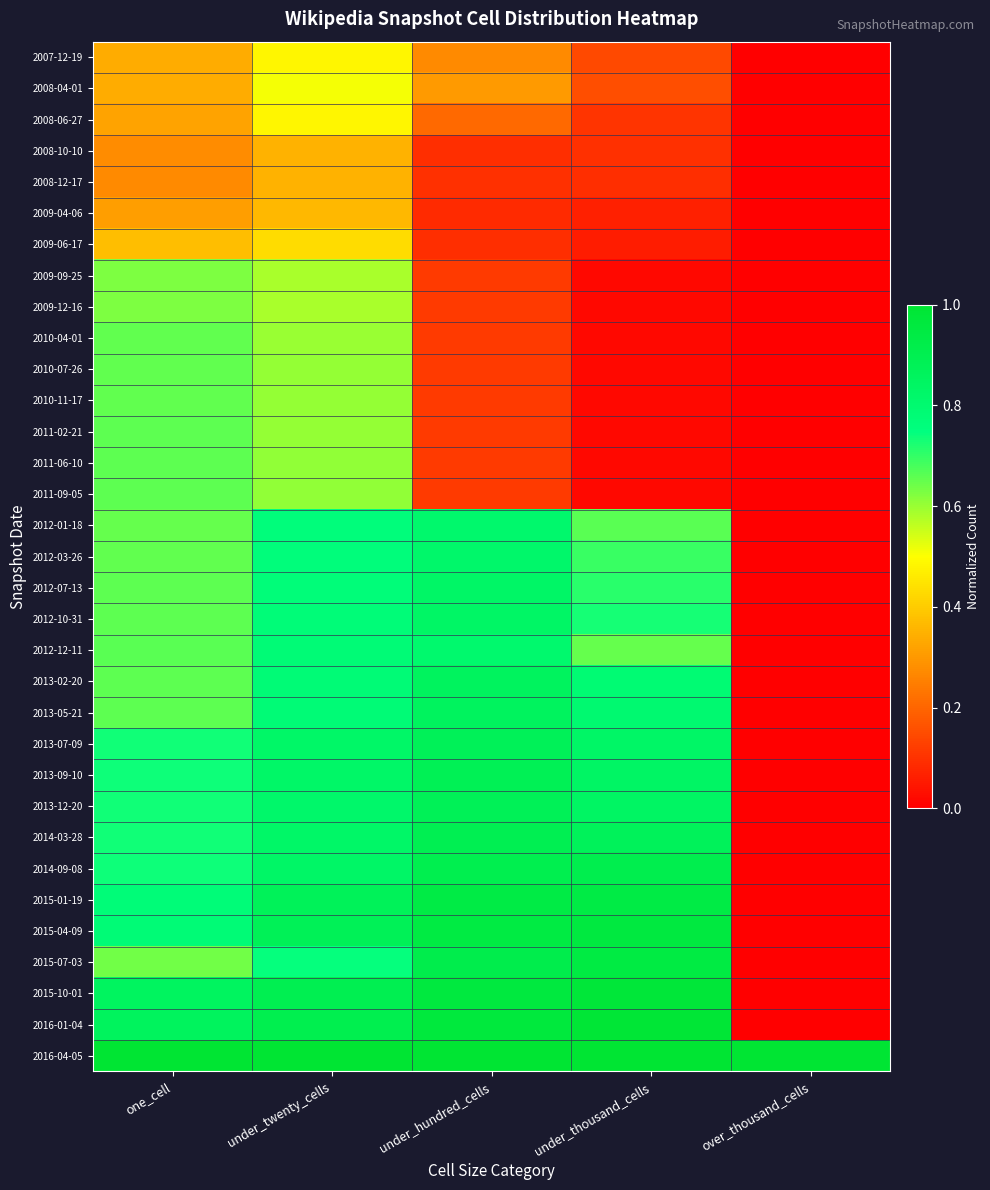

Count the number of data series in this chart.

33